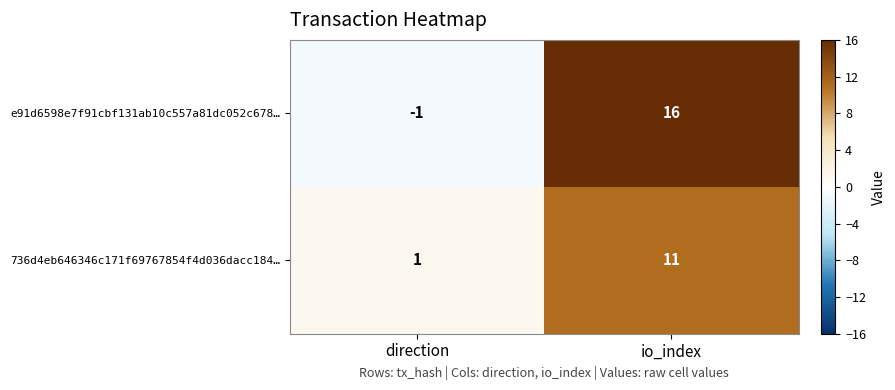

Which category has the highest value across all series?

io_index